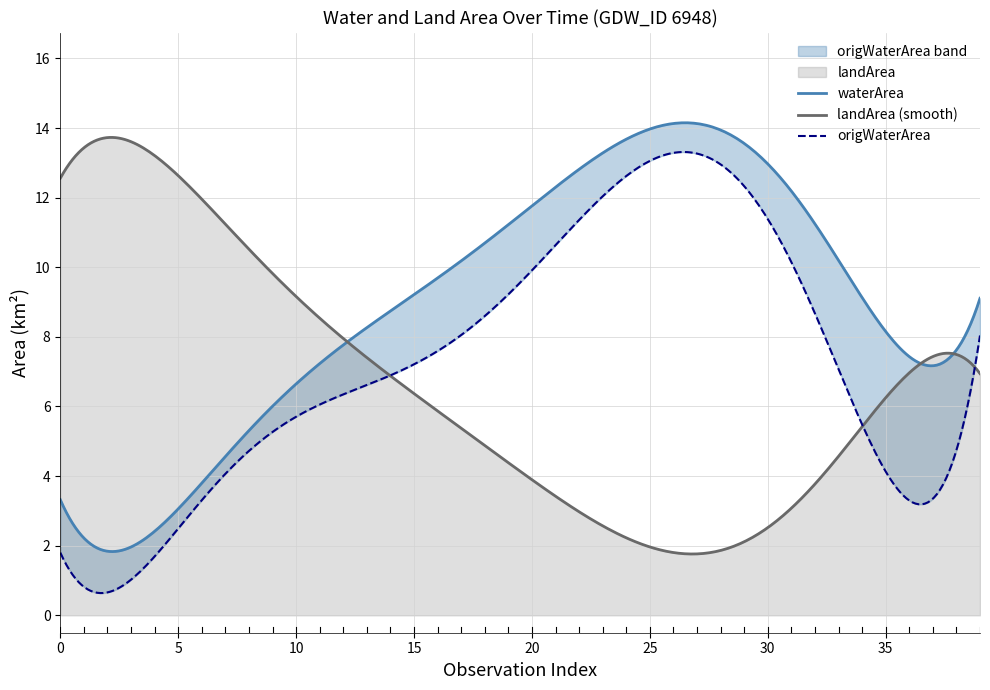

List the labels in order of landArea value, largest first.

2002_05, 2000_09, 2001_01, 2004_11, 2004_12, 2000_12, 2003_12, 1993_12, 2001_10, 2005_03, 2019_06, 2006_03, 2008_03, 2005_11, 2006_02, 2008_02, 2008_01, 2007_12, 2006_12, 2006_11, 2009_01, 2007_08, 2009_06, 2010_02, 2009_12, 2010_01, 2012_03, 2018_03, 2012_10, 2010_09, 2013_02, 2011_11, 2010_12, 2011_12, 2015_01, 2012_11, 2017_07, 2020_09, 2016_10, 2021_12